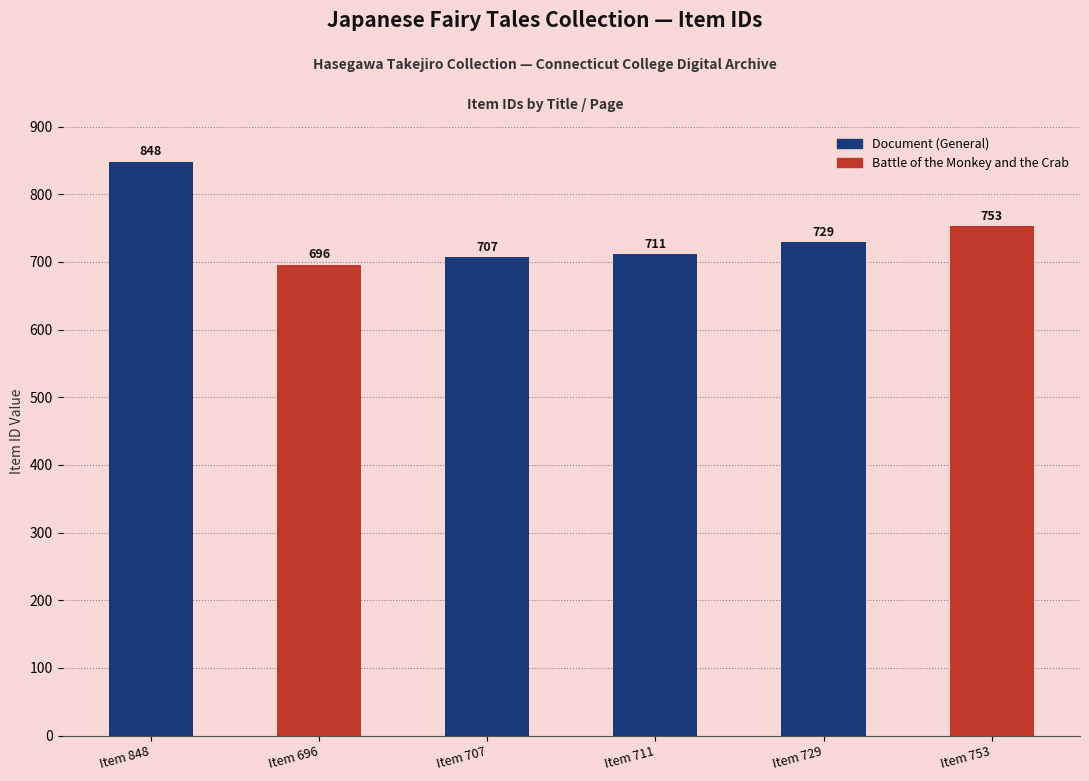

List the labels in order of value, largest first.

Item 848, Item 753, Item 729, Item 711, Item 707, Item 696